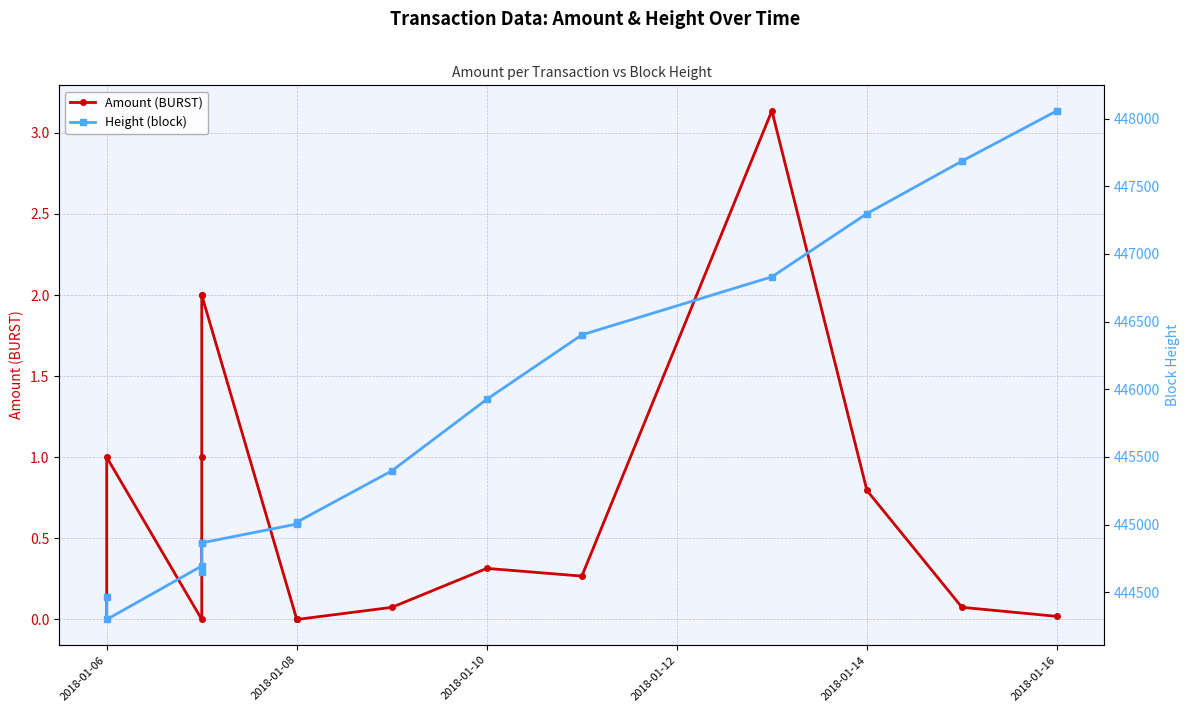

What is the lowest value of the Height (block) series?

444299.0